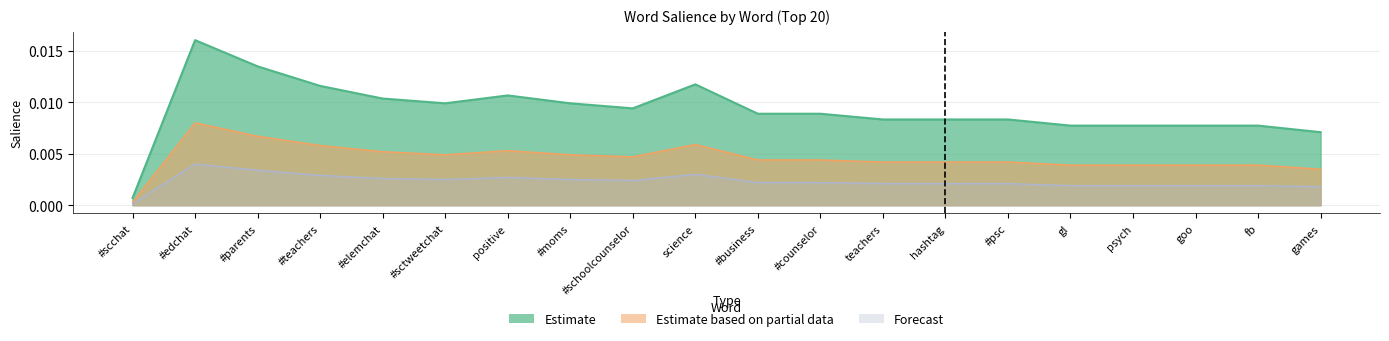

At how many categories does at least one series exceed 0?

20